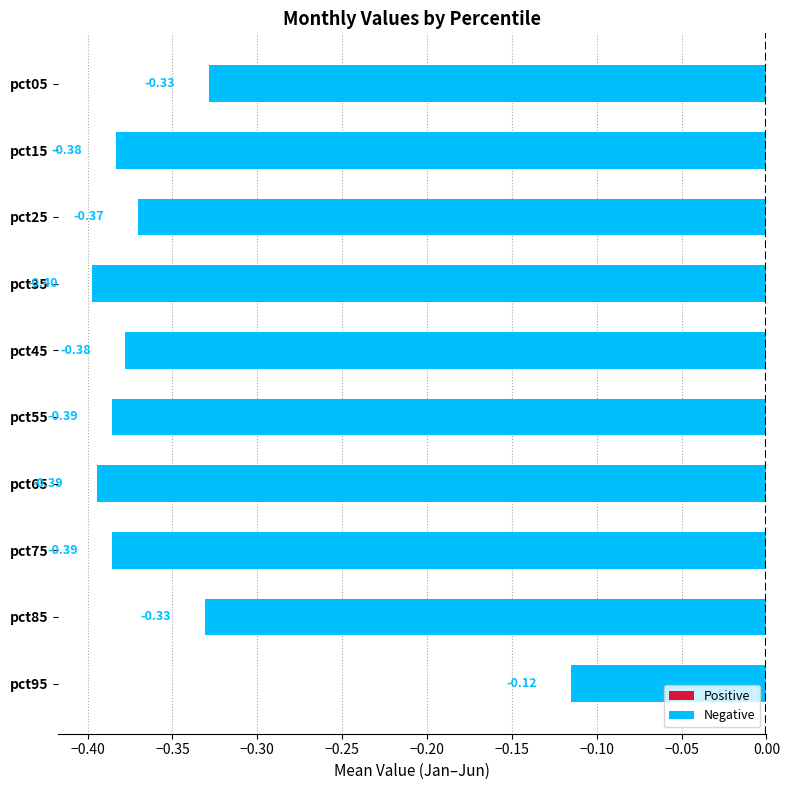

How many series are shown in this chart?

1